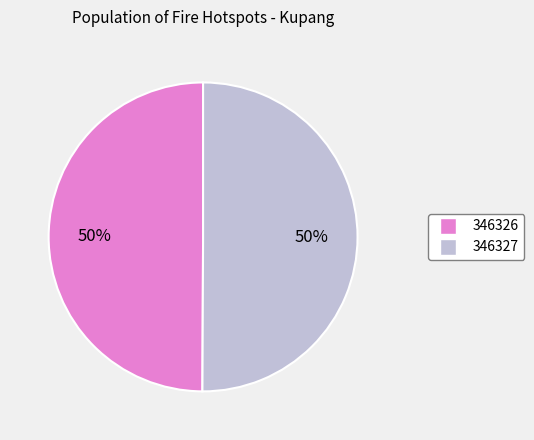

Count the number of slices in the pie.

2